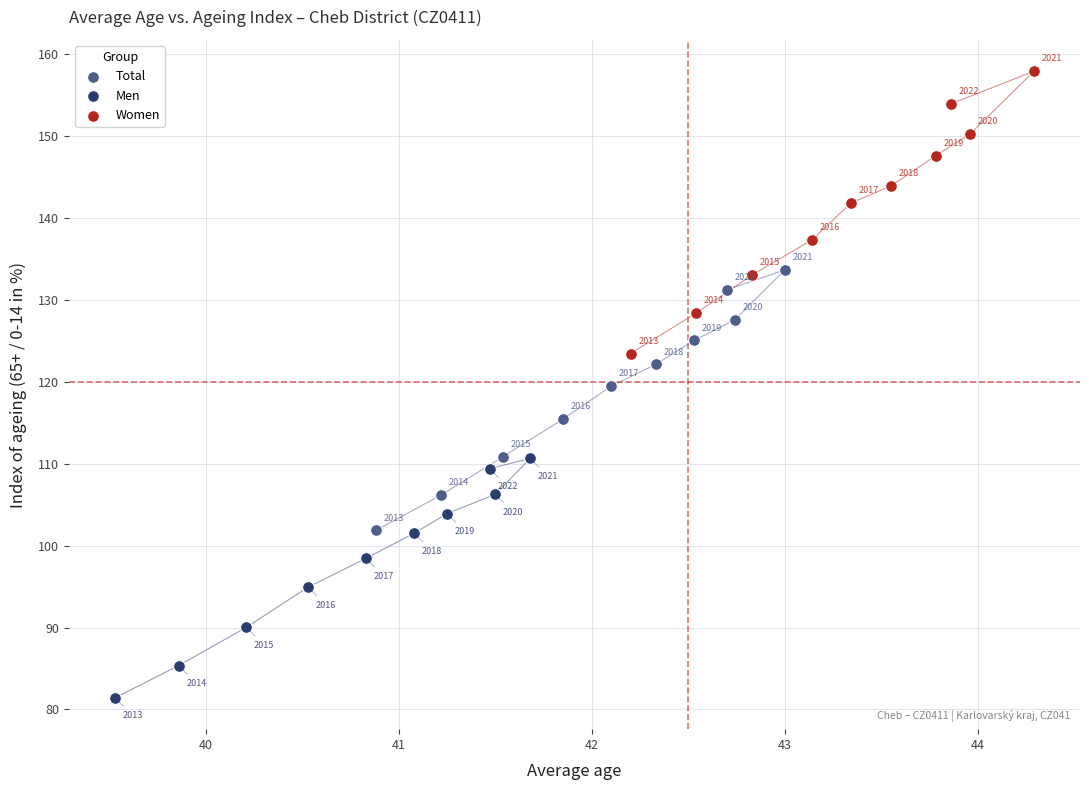

Which series reaches the maximum Y coordinate?

Women